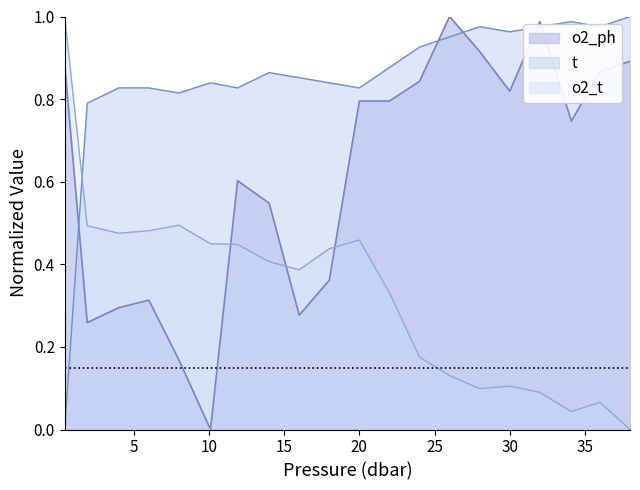

True or false: t and o2_ph cross at least once.

True